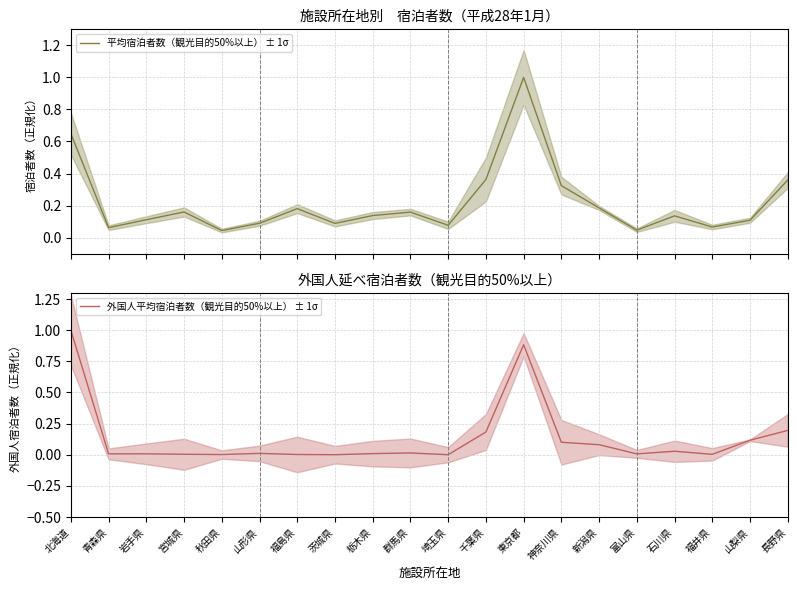

What is the difference between the maximum and minimum values in the 平均宿泊者数（観光目的50%以上） ± 1σ series?

1.0